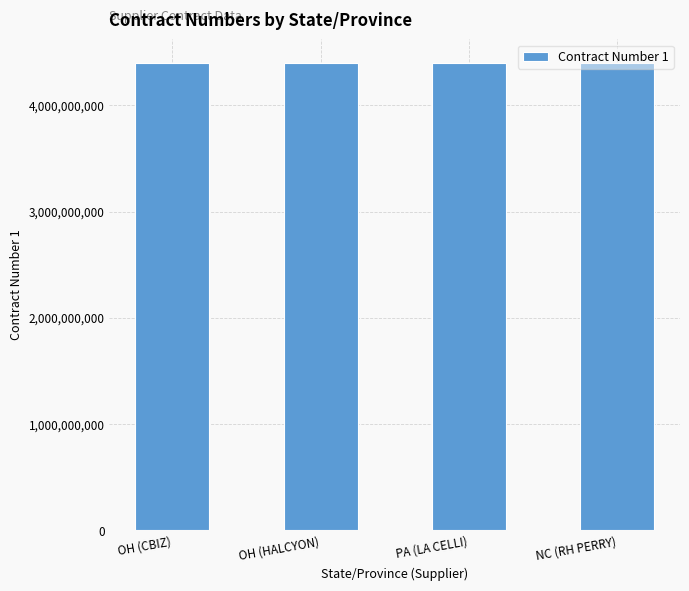

What is the maximum value shown in the chart?

4400019459